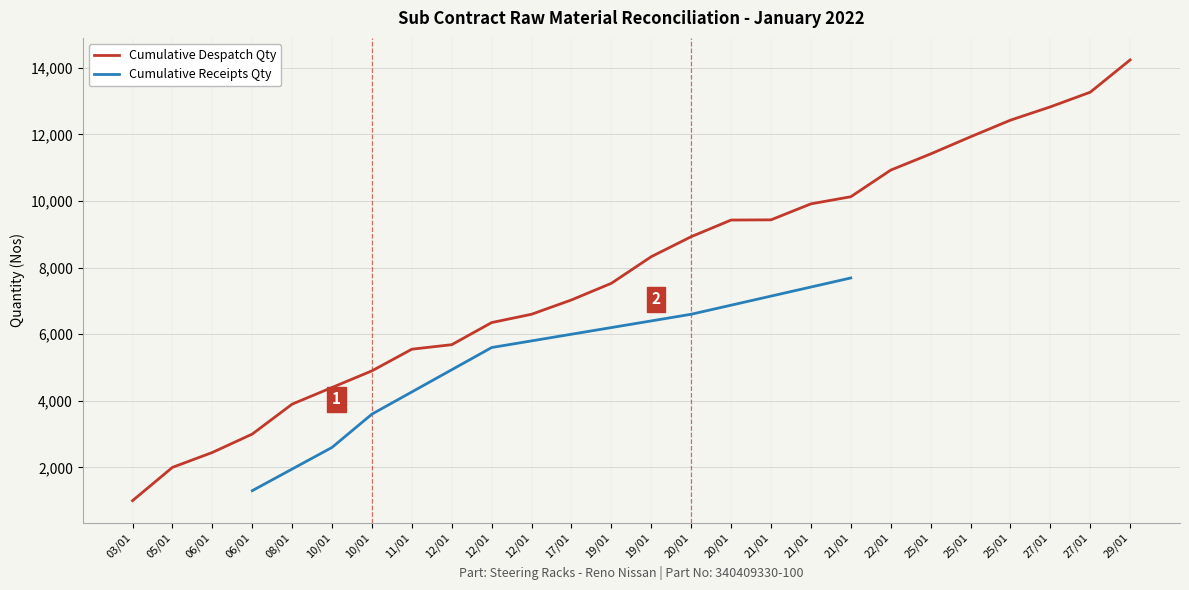

What is the change in value from 06/01 to 25/01?

+9982